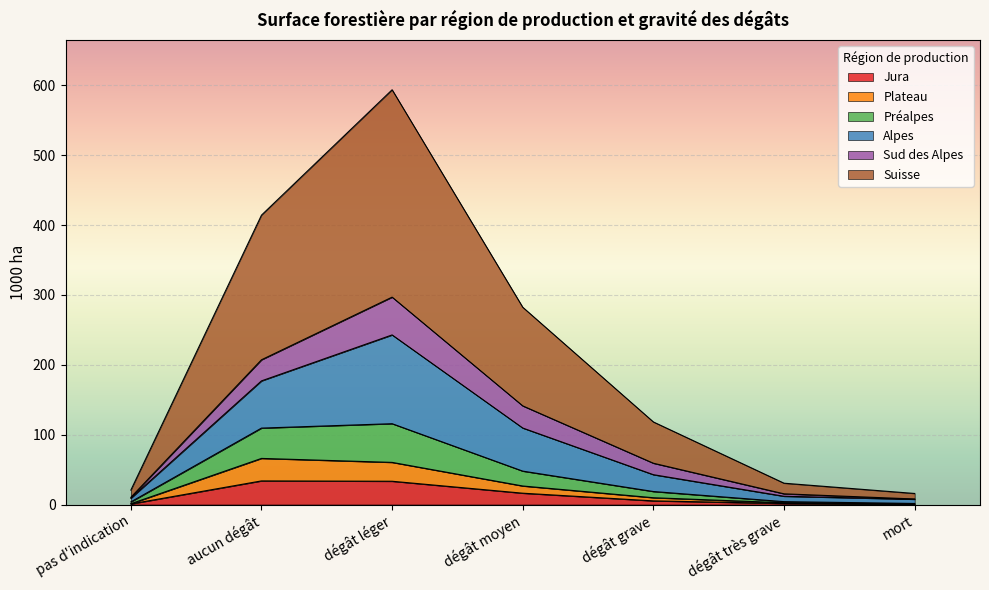

What is the maximum value for Jura?

33.8